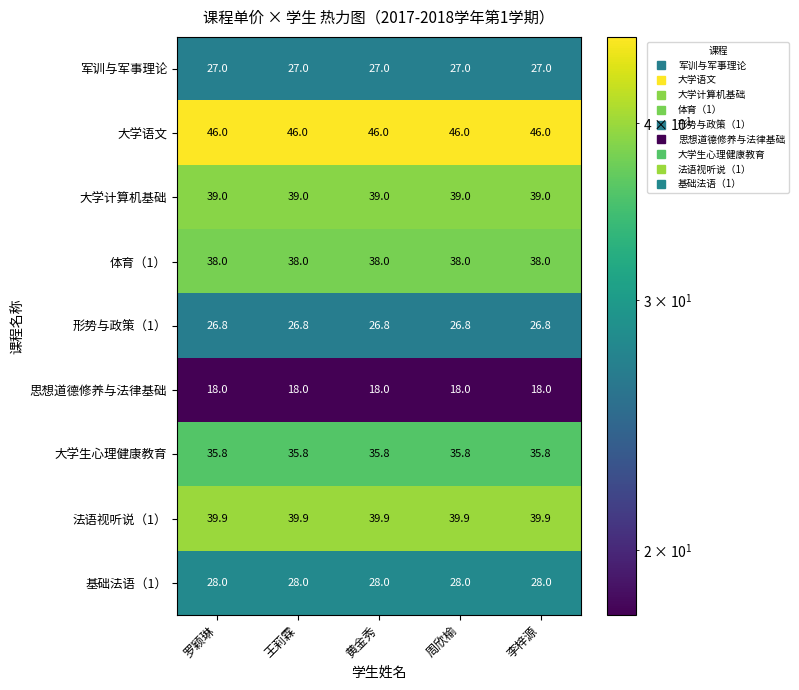

What is the difference between the highest and lowest values at 王莉霖?

28.0